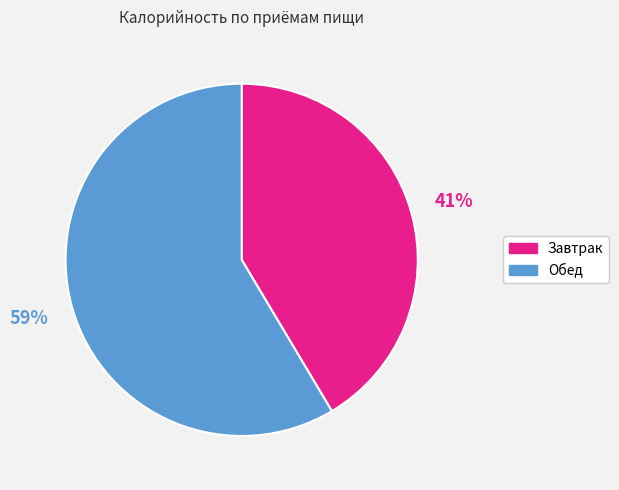

Does Завтрак represent more than half of the total?

No